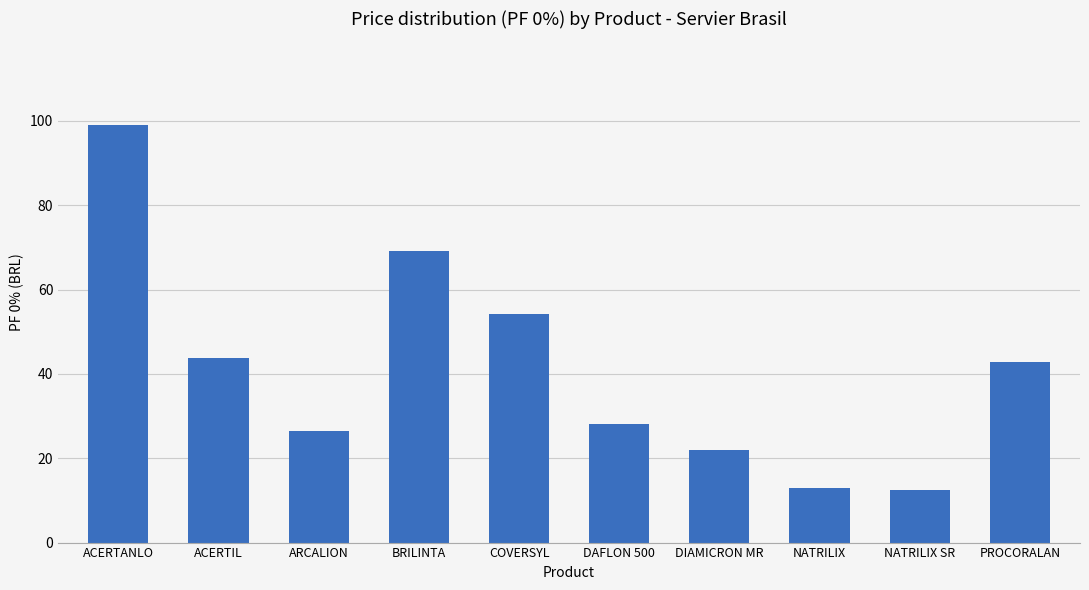

How many data points does each series have?

10